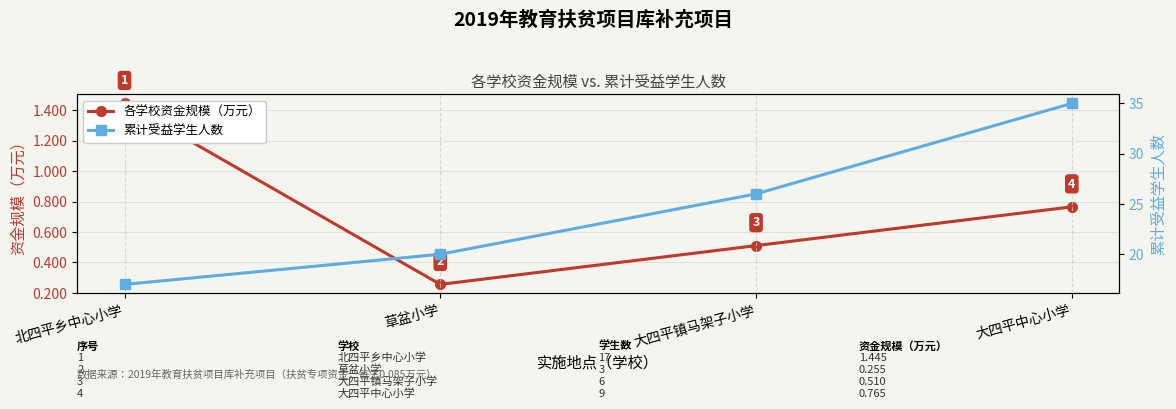

Rank the series by their maximum value, from lowest to highest.

各学校资金规模（万元）, 累计受益学生人数